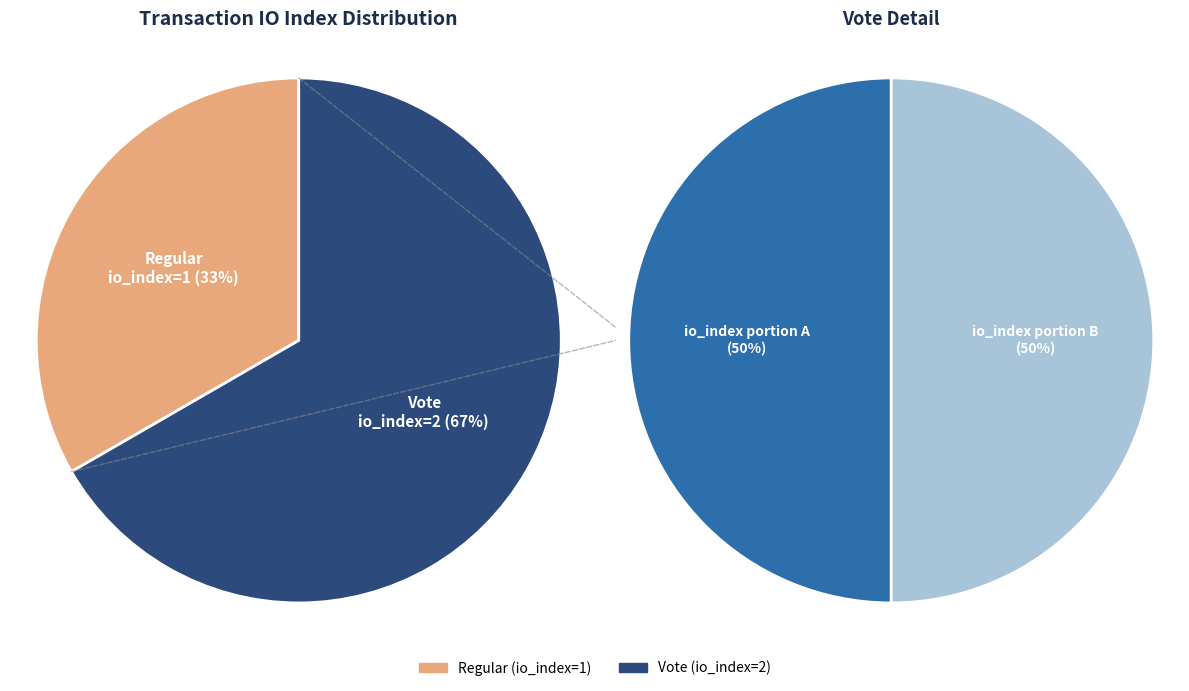

Which has a higher value, Regular or Vote?

Vote